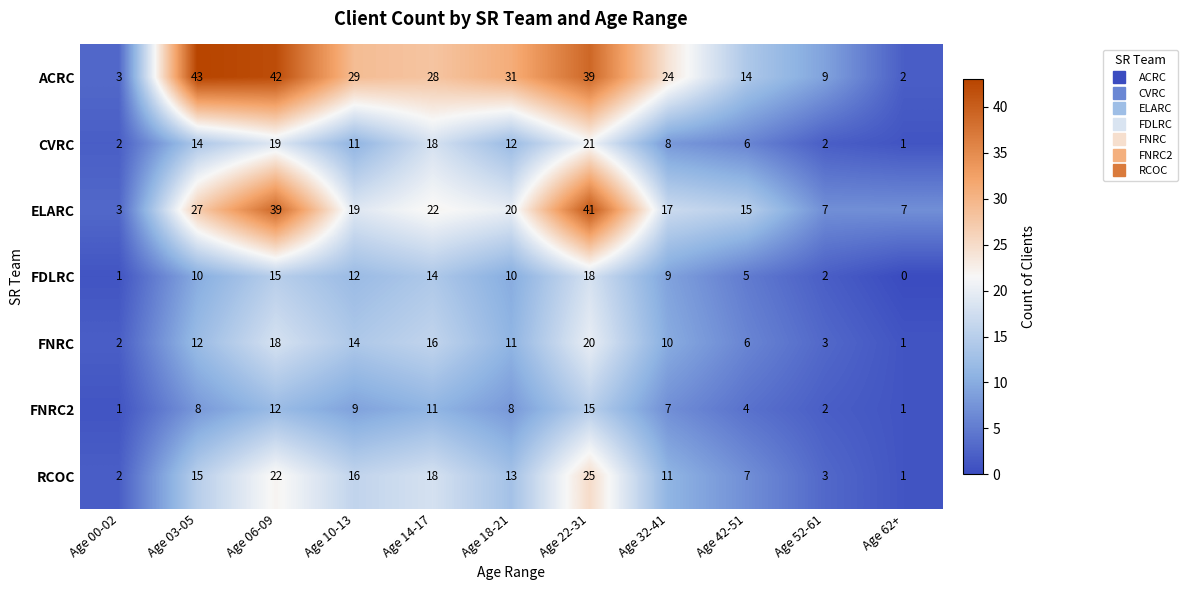

How many data points does each series have?

11